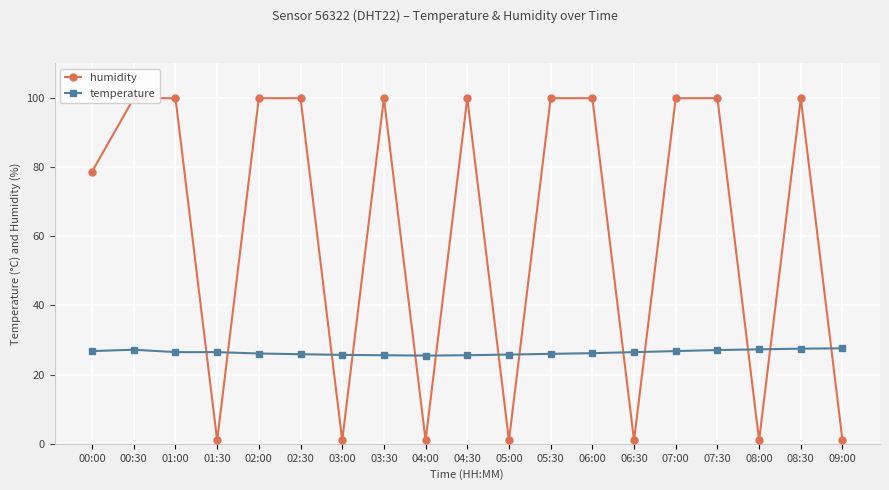

What is the difference between the highest and lowest values at 08:30?

72.4